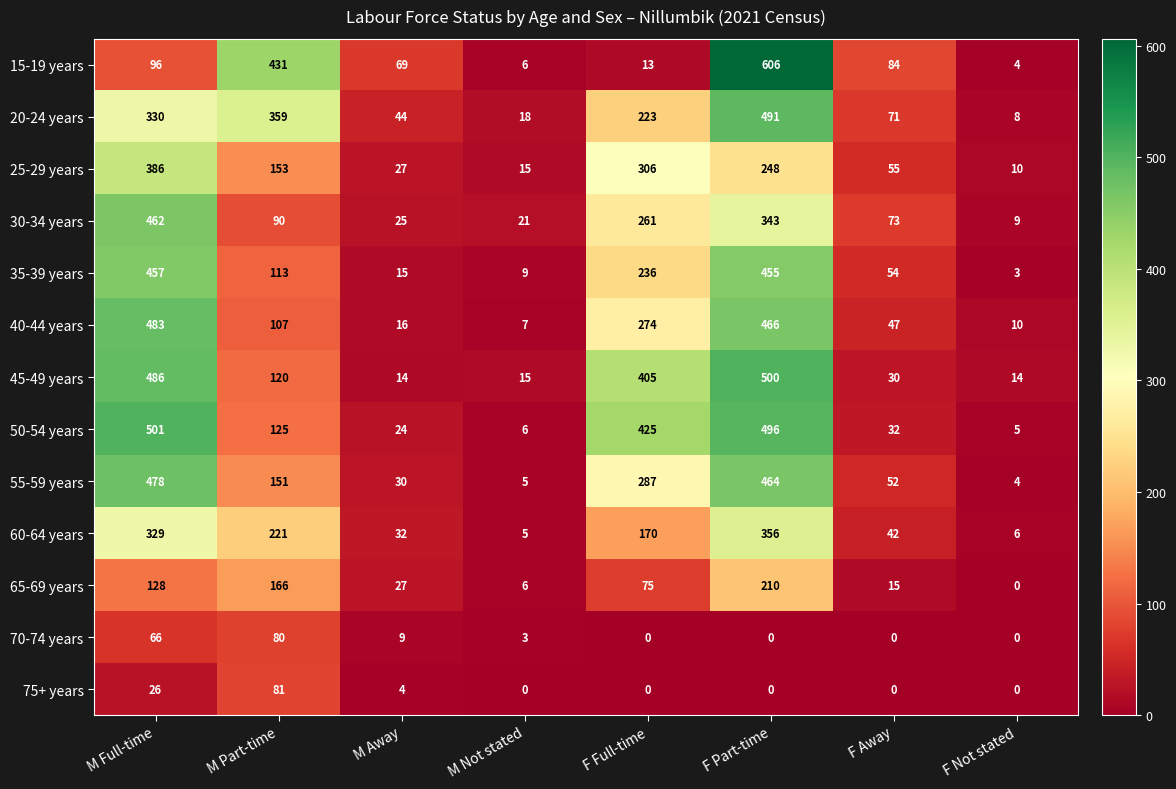

Which series has the largest total across all categories?

50-54 years